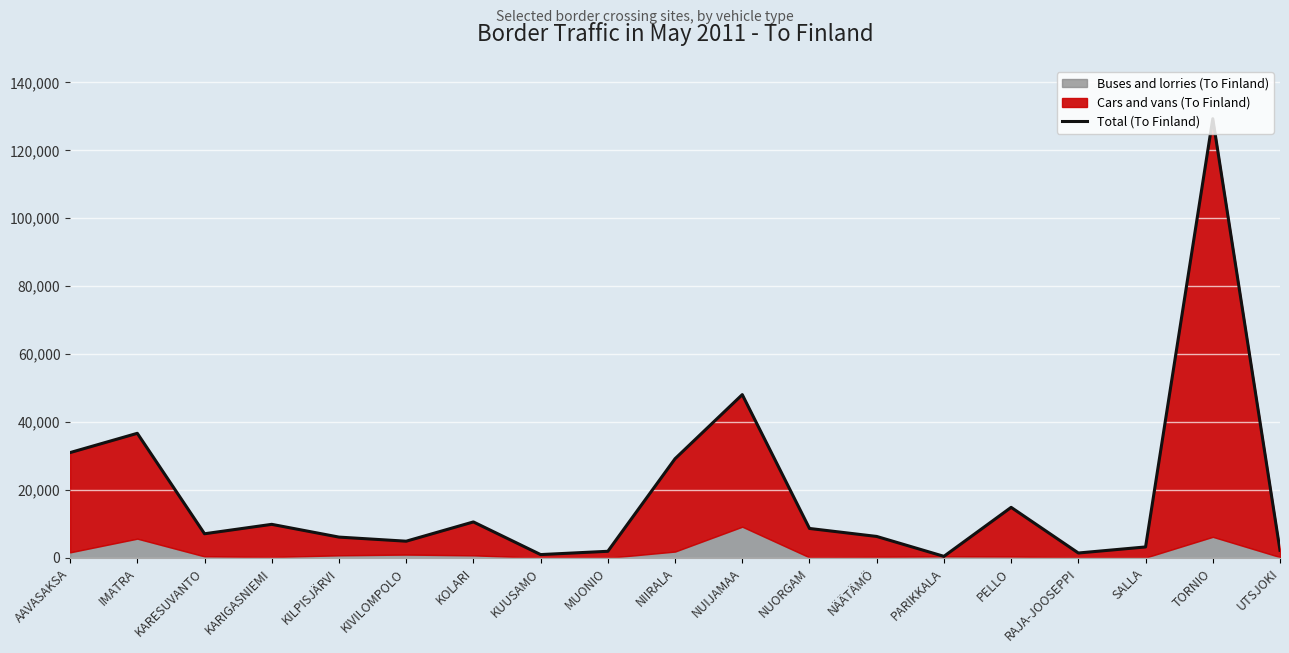

What is the maximum value shown in the chart?

129303